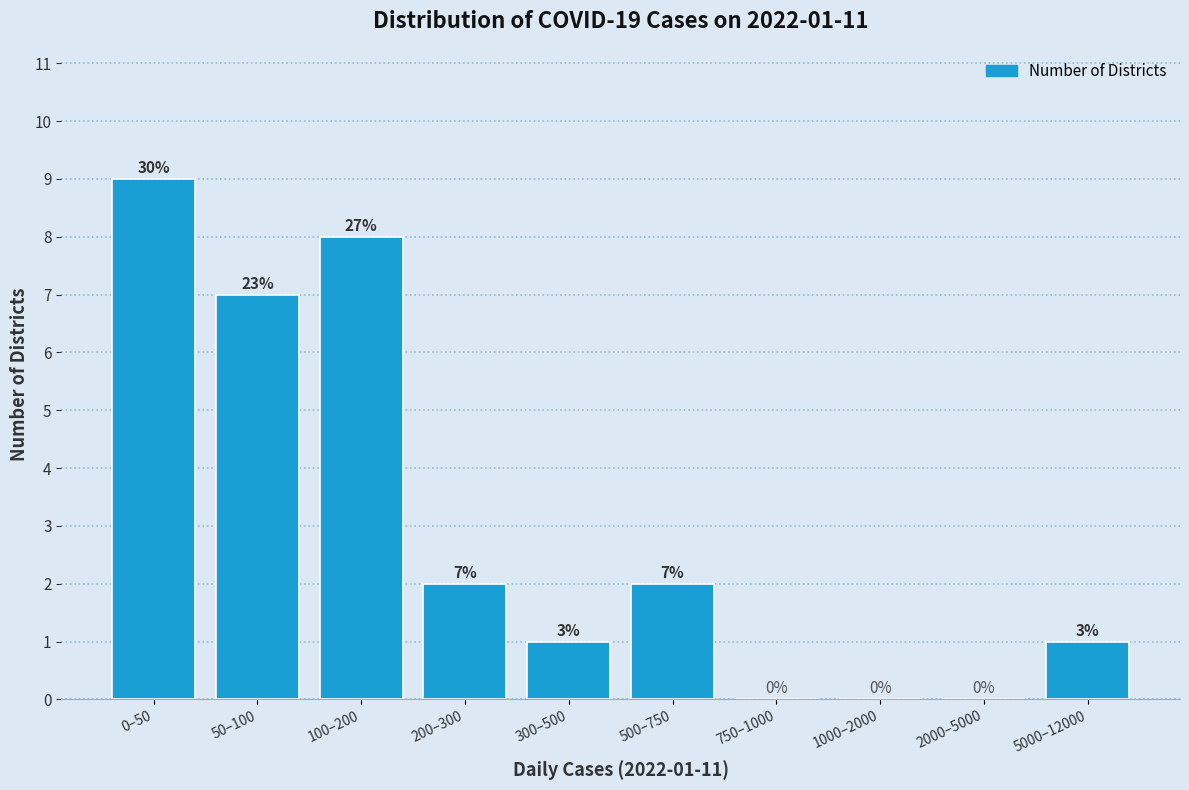

Reading left to right, transcribe all the data shown in this chart.

0–50=9	50–100=7	100–200=8	200–300=2	300–500=1	500–750=2	750–1000=0	1000–2000=0	2000–5000=0	5000–12000=1